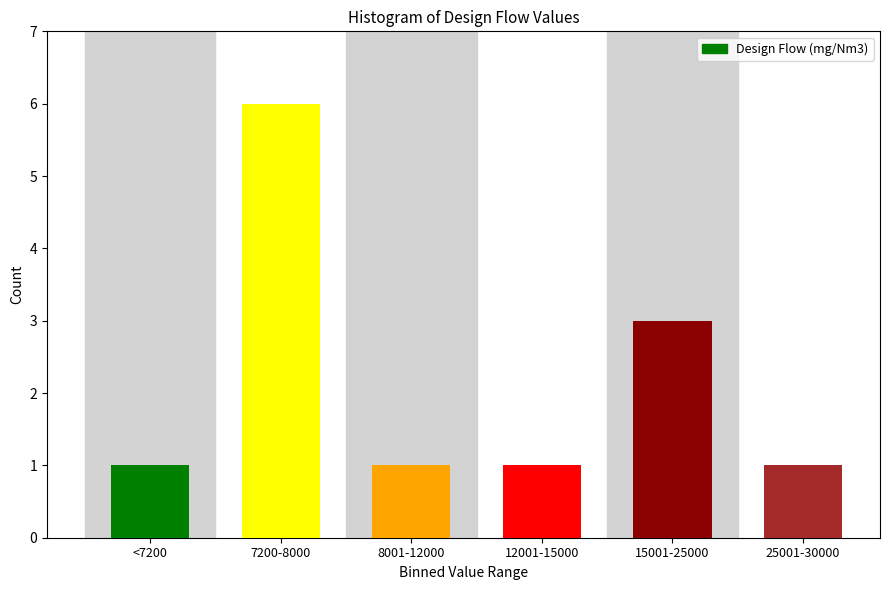

Reading right to left, transcribe all the data shown in this chart.

1	3	1	1	6	1